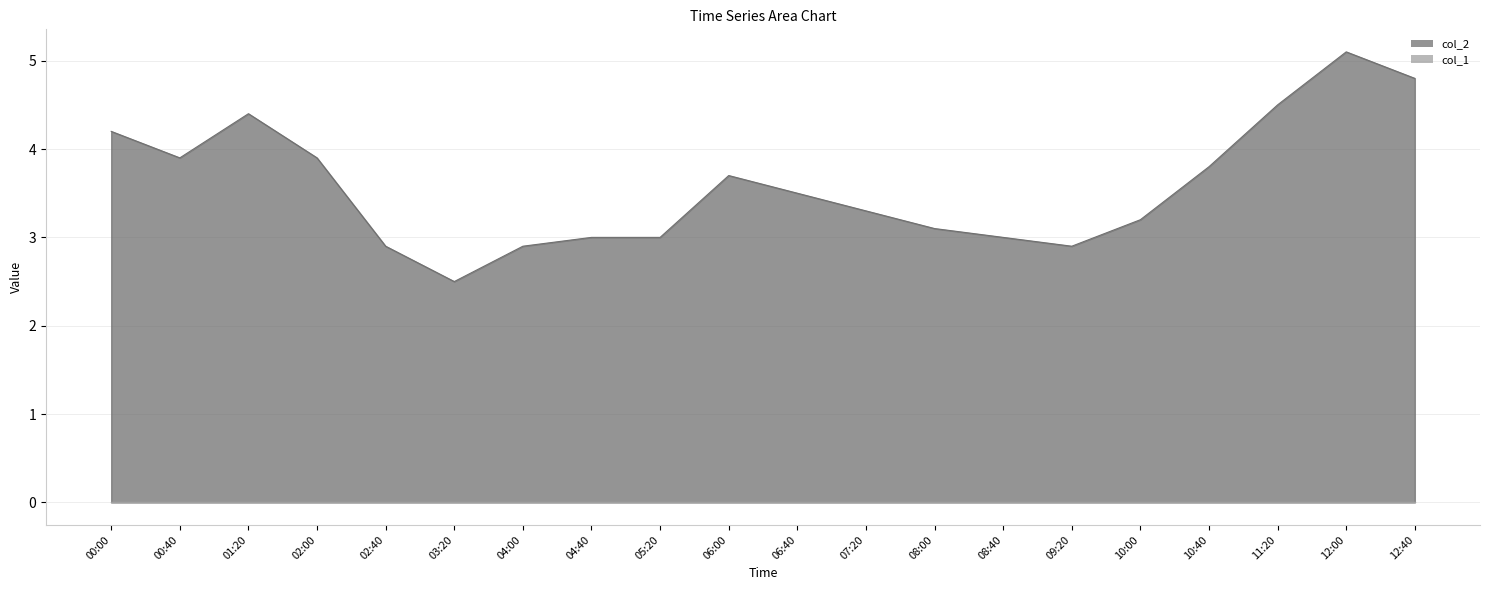

What is the label of the 17th point from the right?

02:00